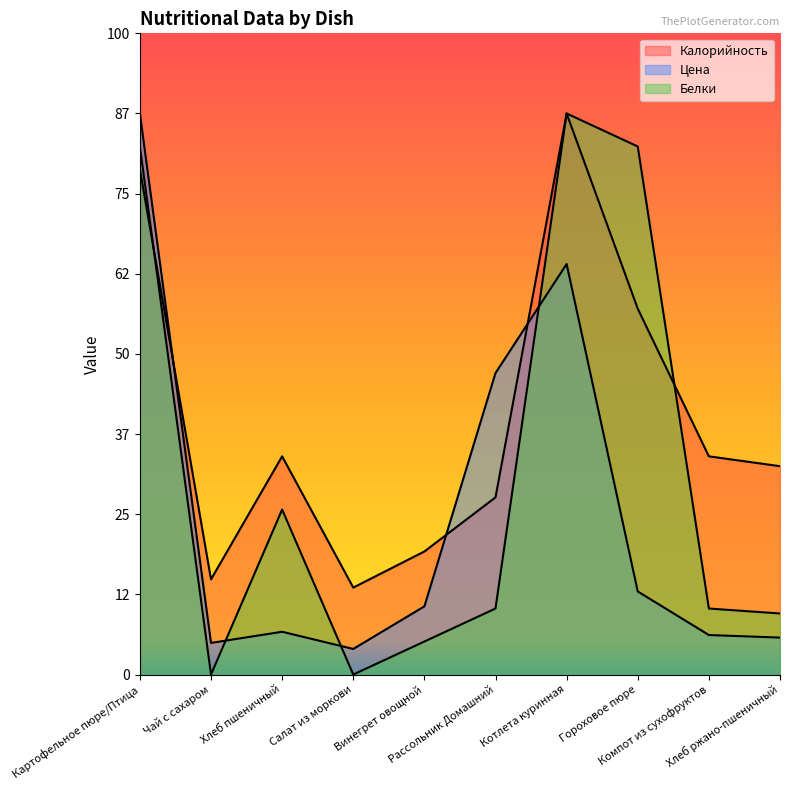

The value of Белки at Котлета куринная is 208.2. True or false?

False